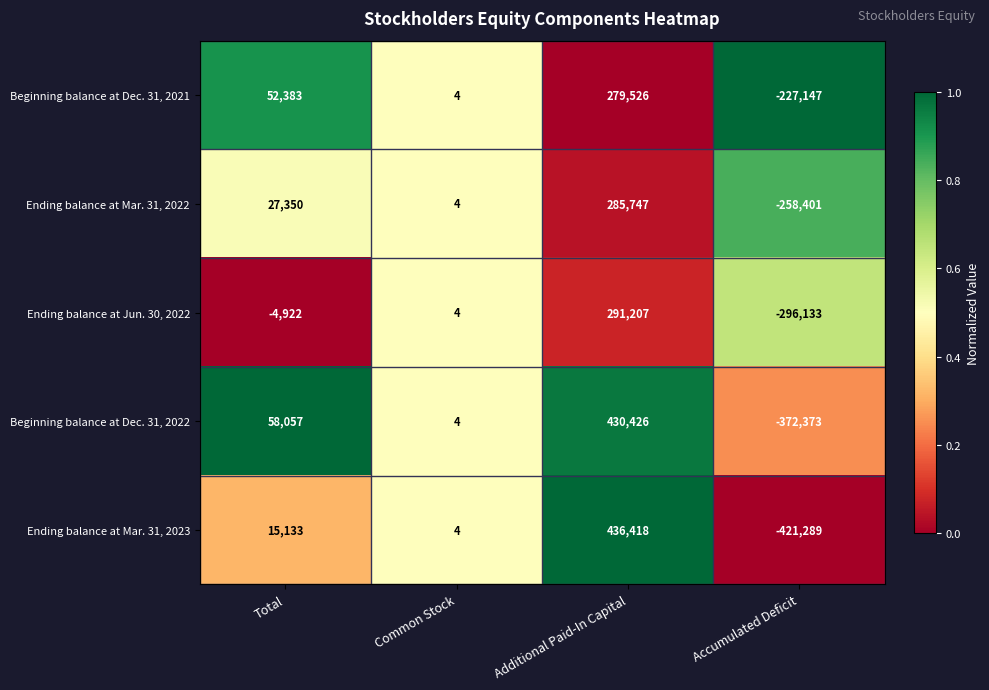

Reading right to left, list all the values displayed in this chart.

Beginning balance at Dec. 31, 2021: -227147	279526	4	52383
Ending balance at Mar. 31, 2022: -258401	285747	4	27350
Ending balance at Jun. 30, 2022: -296133	291207	4	-4922
Beginning balance at Dec. 31, 2022: -372373	430426	4	58057
Ending balance at Mar. 31, 2023: -421289	436418	4	15133